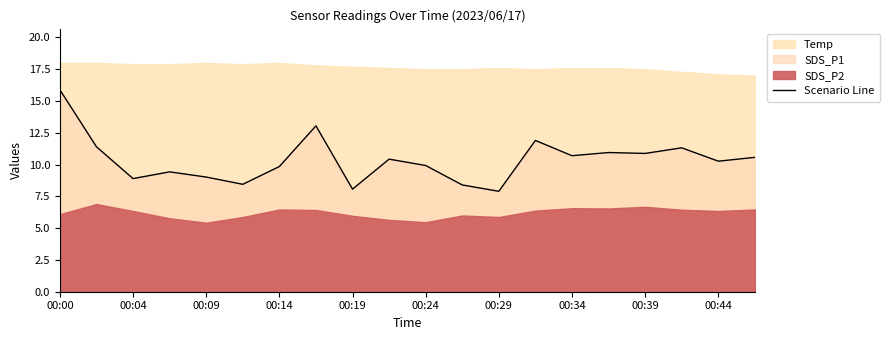

Reading left to right, extract all data points from this chart.

15.9	11.4	8.9	9.4	9.0	8.4	9.8	13.1	8.1	10.4	9.9	8.4	7.9	11.9	10.7	10.9	10.9	11.3	10.3	10.6